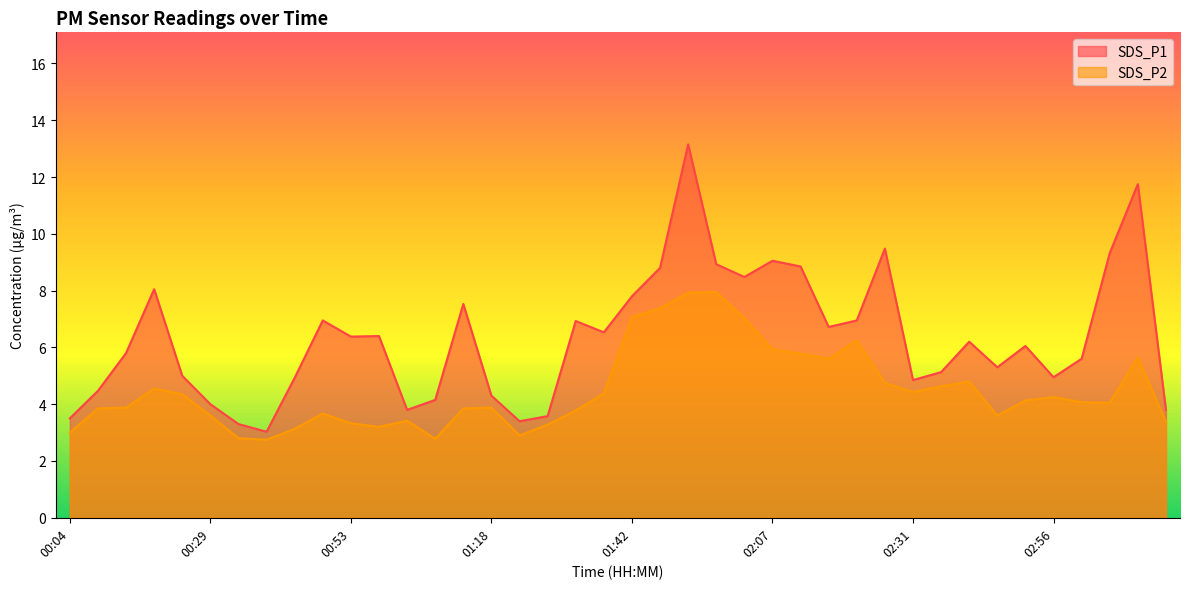

Between 03:10 and 02:07, which is larger?

03:10